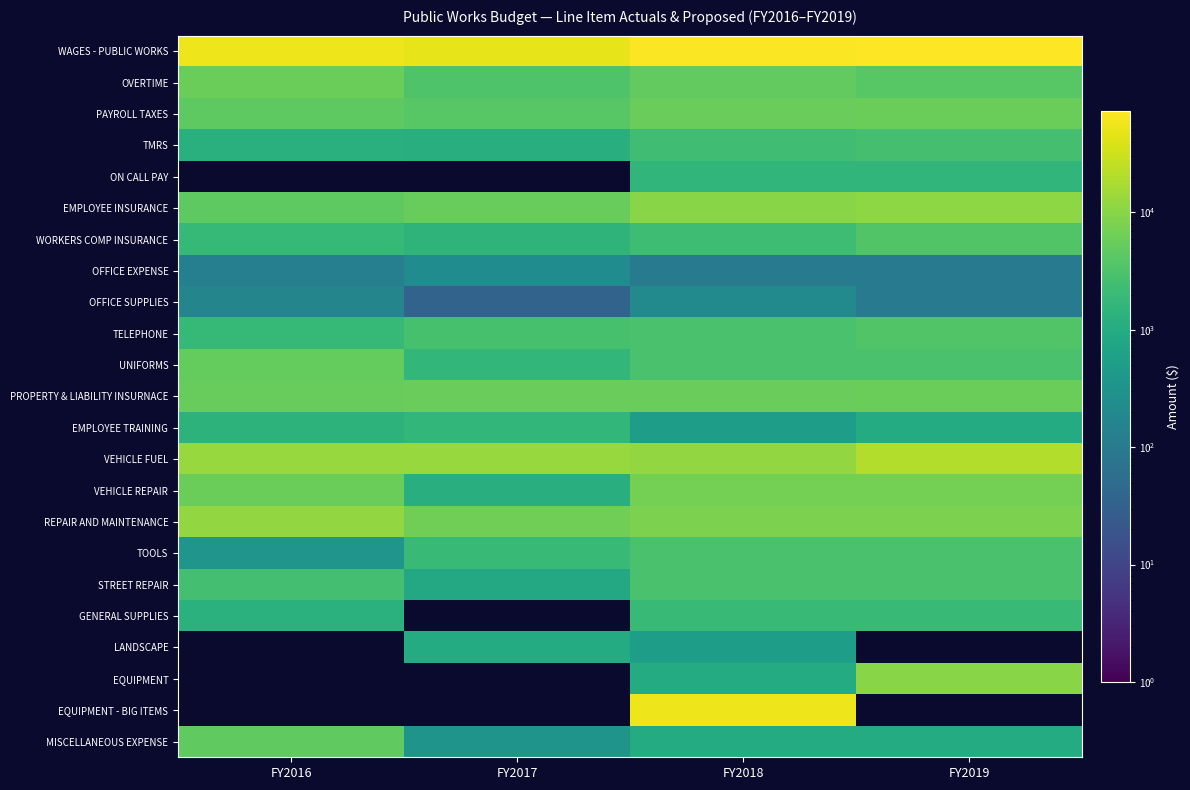

Read the WAGES - PUBLIC WORKS value at FY2018.

69000.0